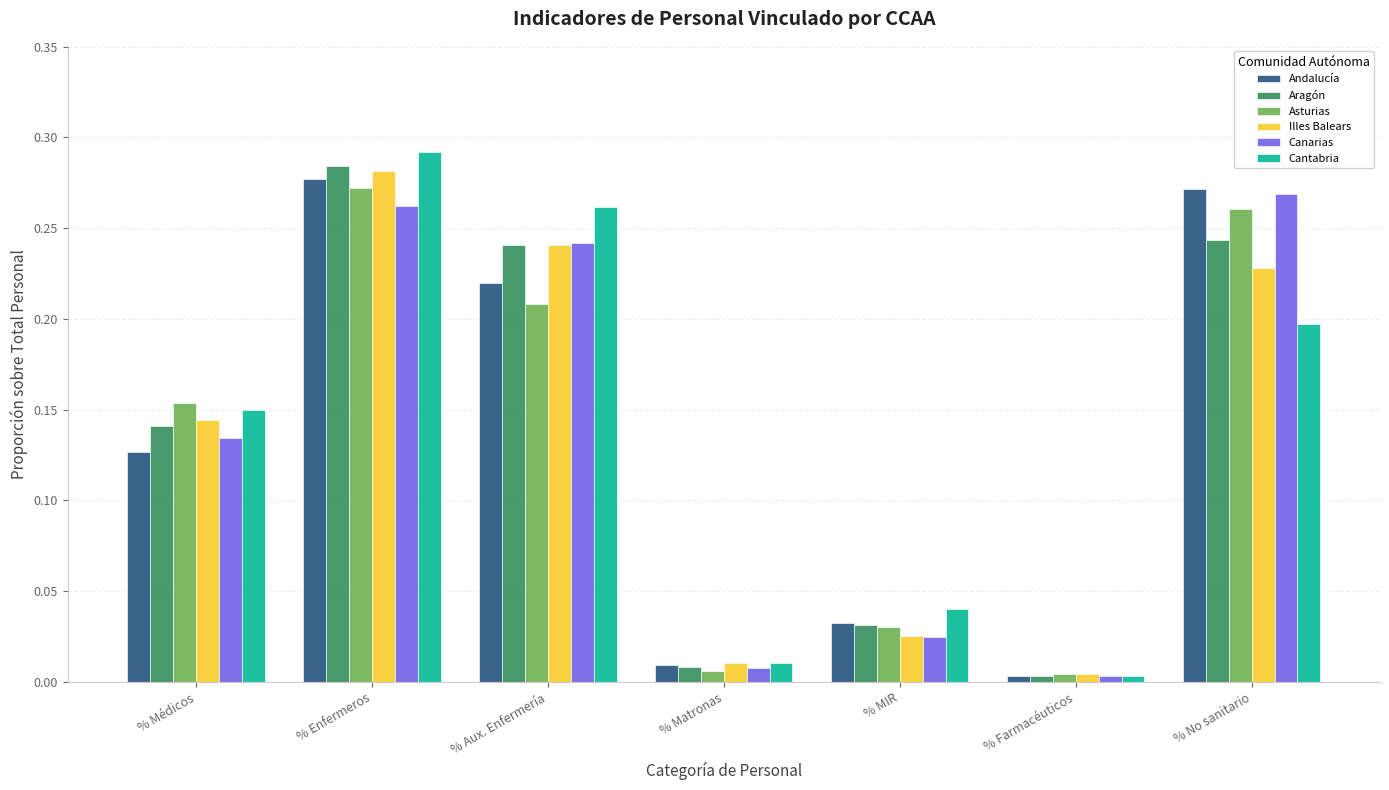

What is the label of the 7th bar from the right?

% Médicos